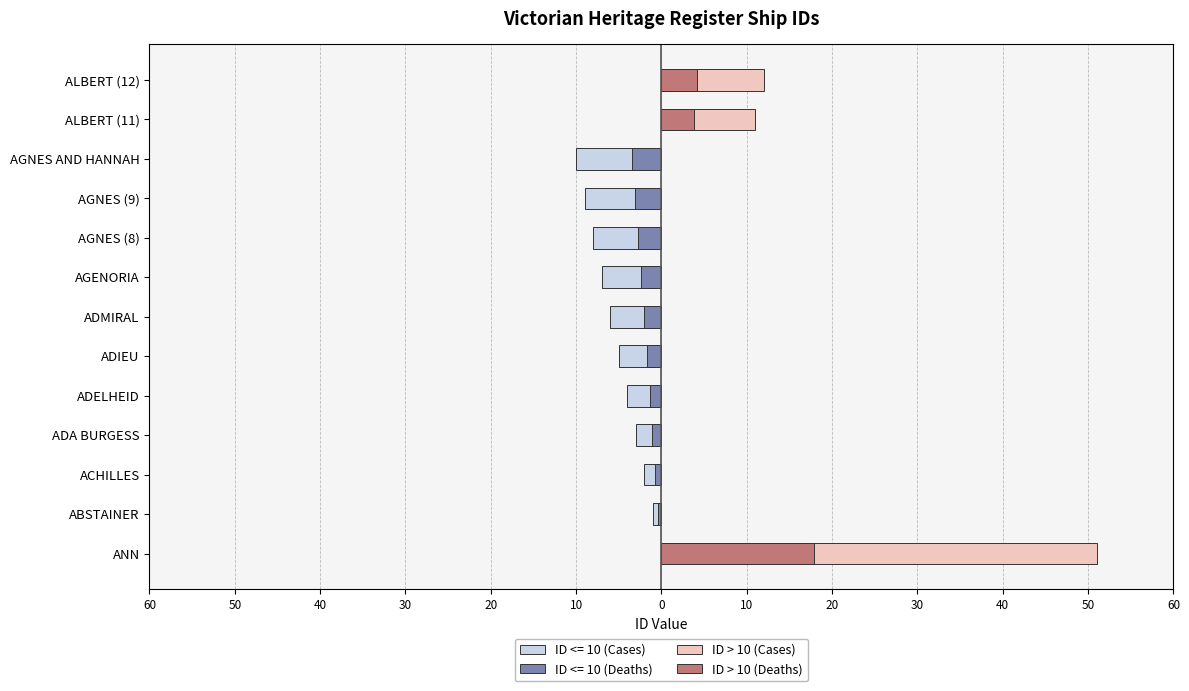

What is the sum of all ID > 10 (Cases) values?

74.0